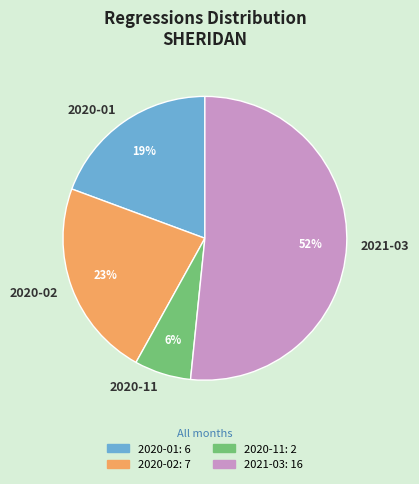

Is the sum of 2021-03 and 2020-02 greater than half?

Yes